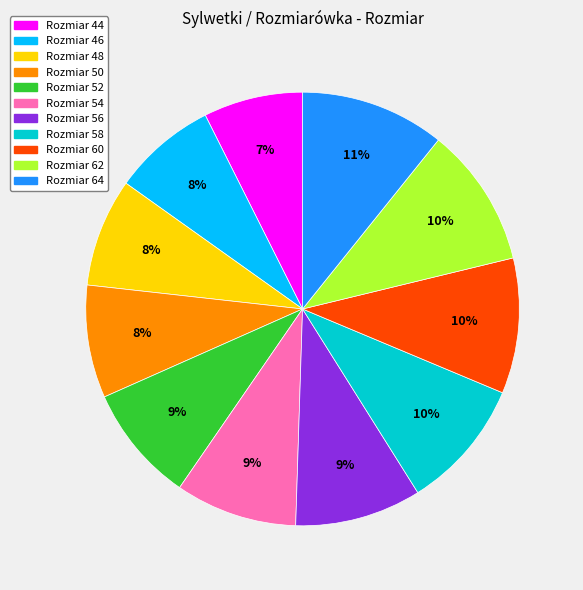

Is there a majority slice in this chart?

No